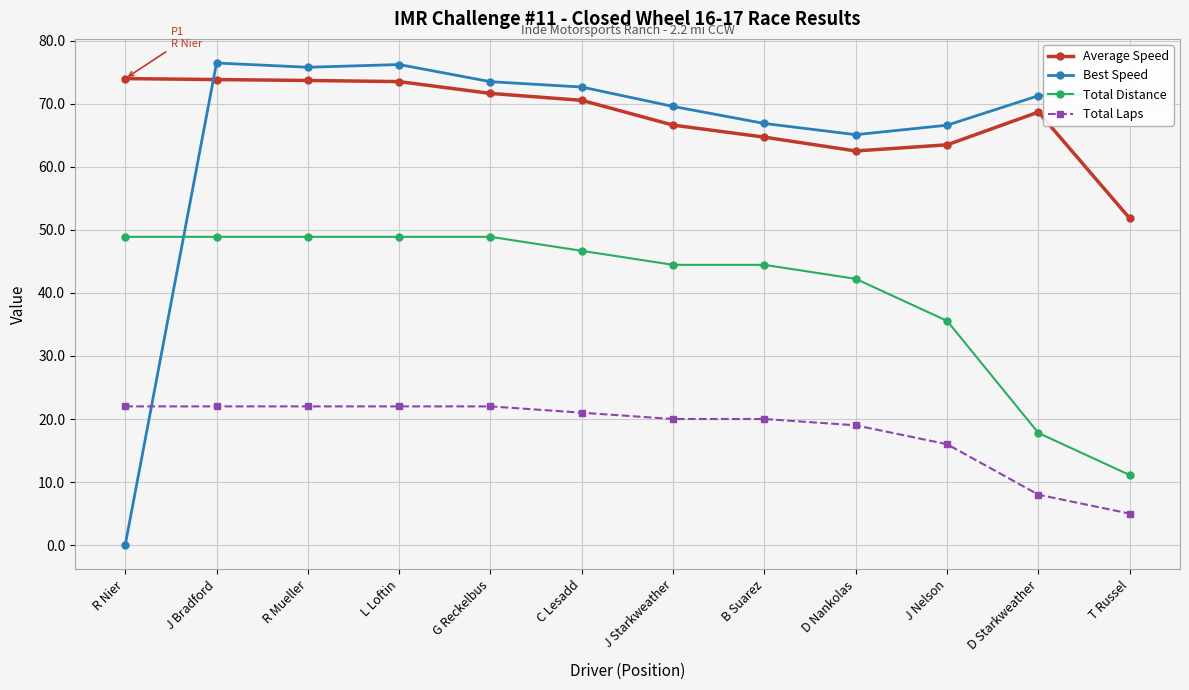

What is the label of the 3rd point from the right?

J Nelson